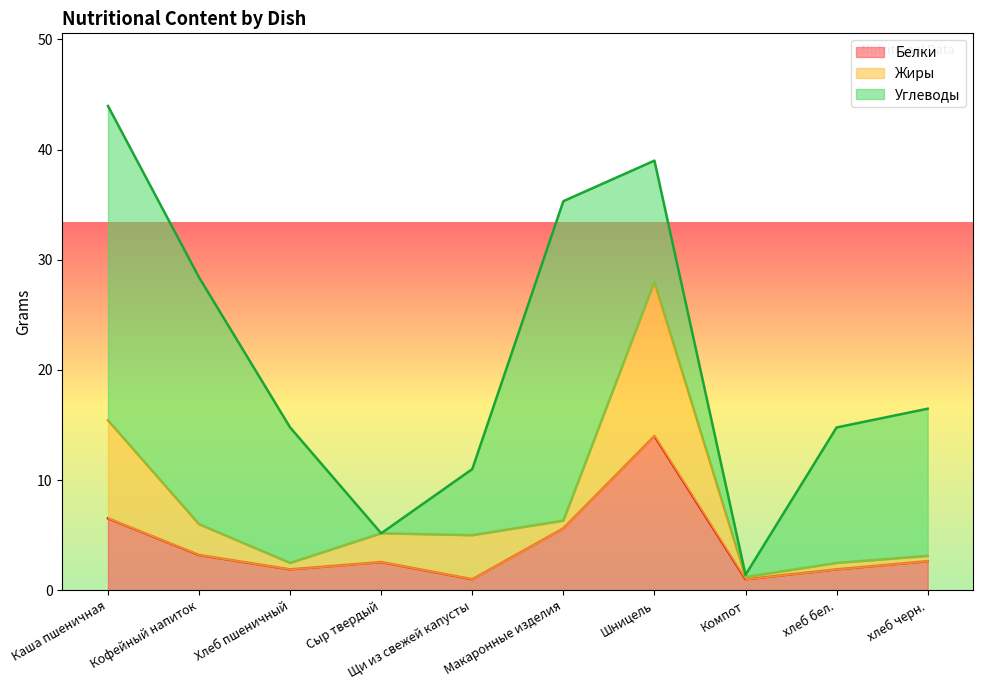

Reading left to right, list all the values displayed in this chart.

Белки: 6.5	3.2	1.9	2.6	1.0	5.6	14.0	1.0	1.9	2.6
Жиры: 8.9	2.8	0.6	2.6	4.0	0.7	14.0	0.2	0.6	0.5
Углеводы: 28.5	22.4	12.3	0.0	6.0	29.0	11.0	0.2	12.3	13.4